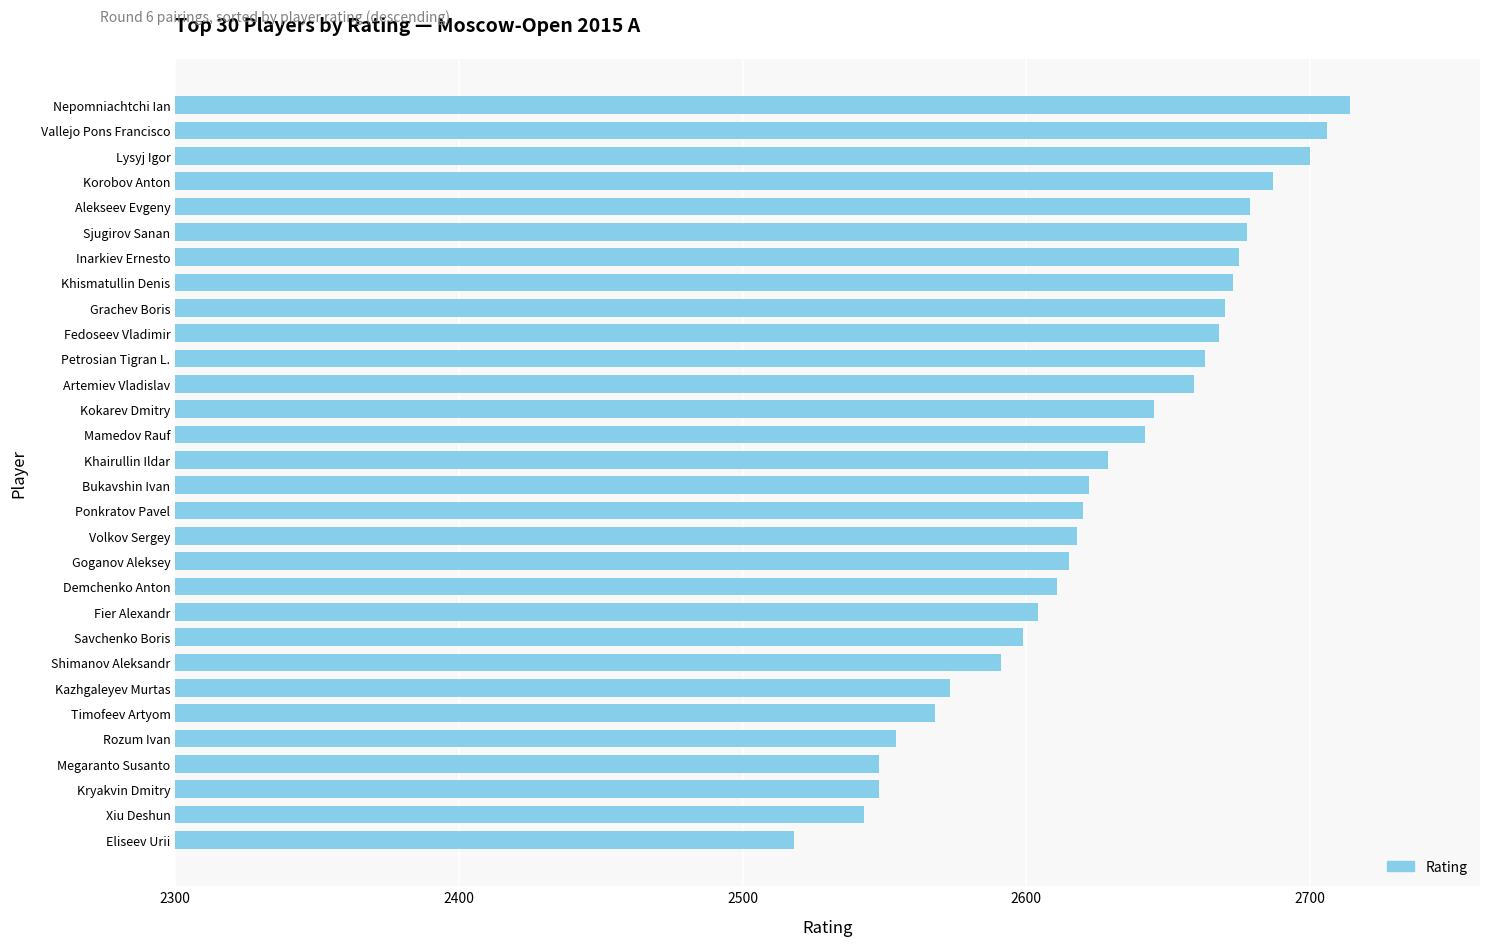

Does the chart contain any negative values?

No